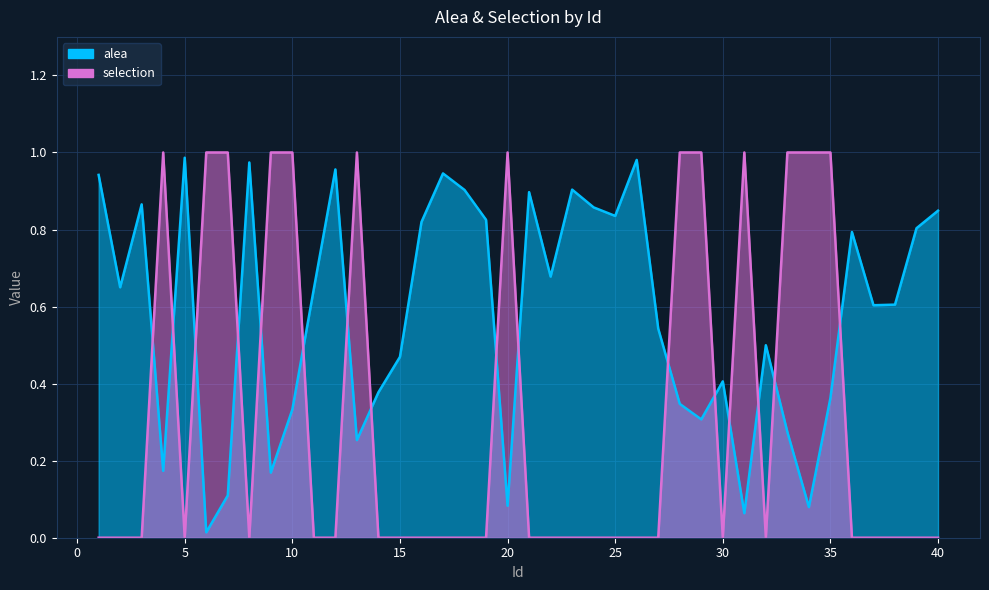

The value of selection at 35 is 1.6. True or false?

False